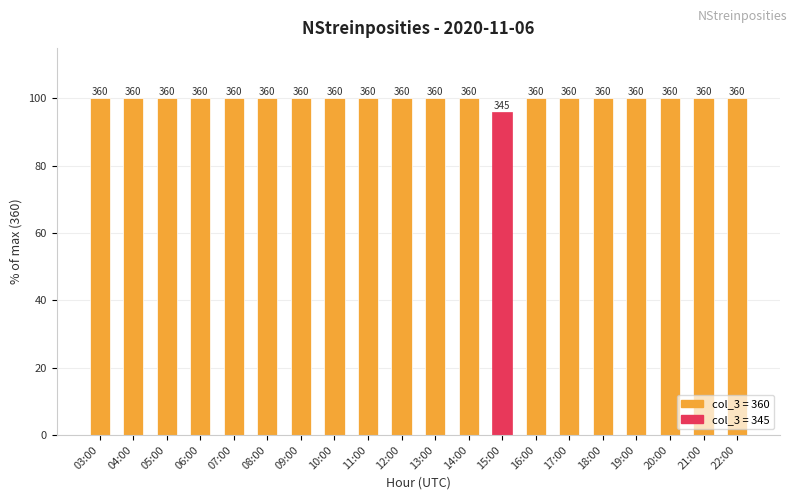

Are the bars horizontal?

No